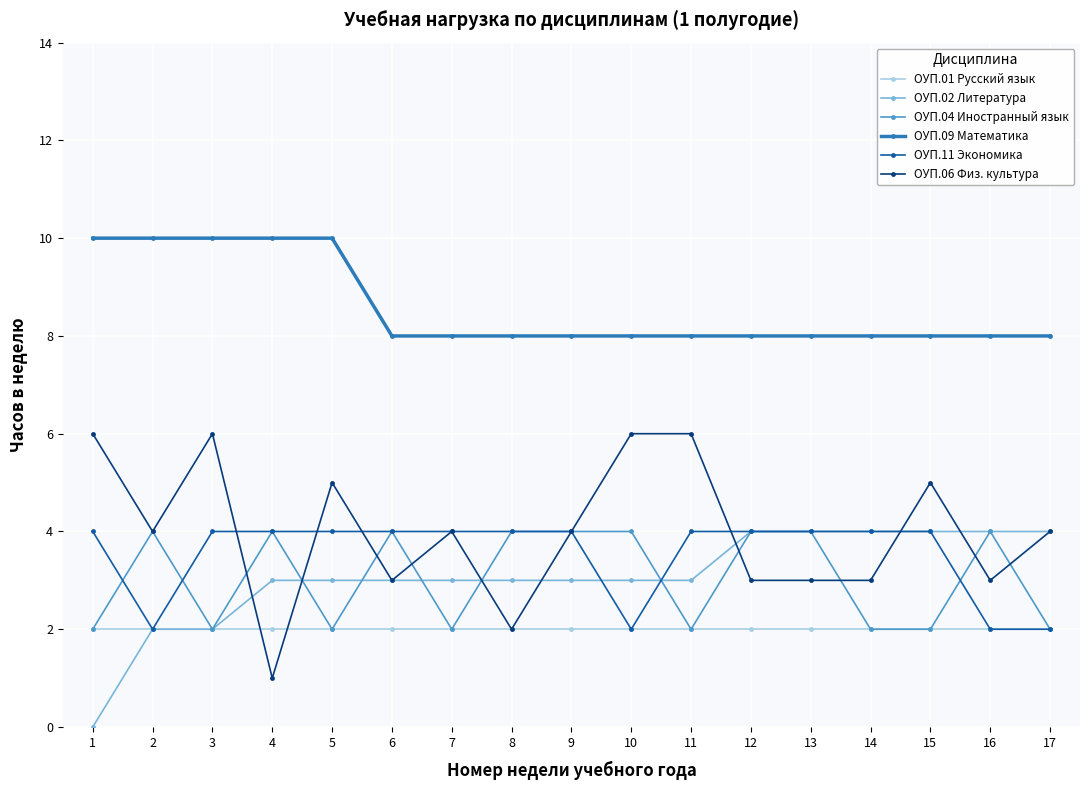

Which series has the largest total across all categories?

ОУП.09 Математика